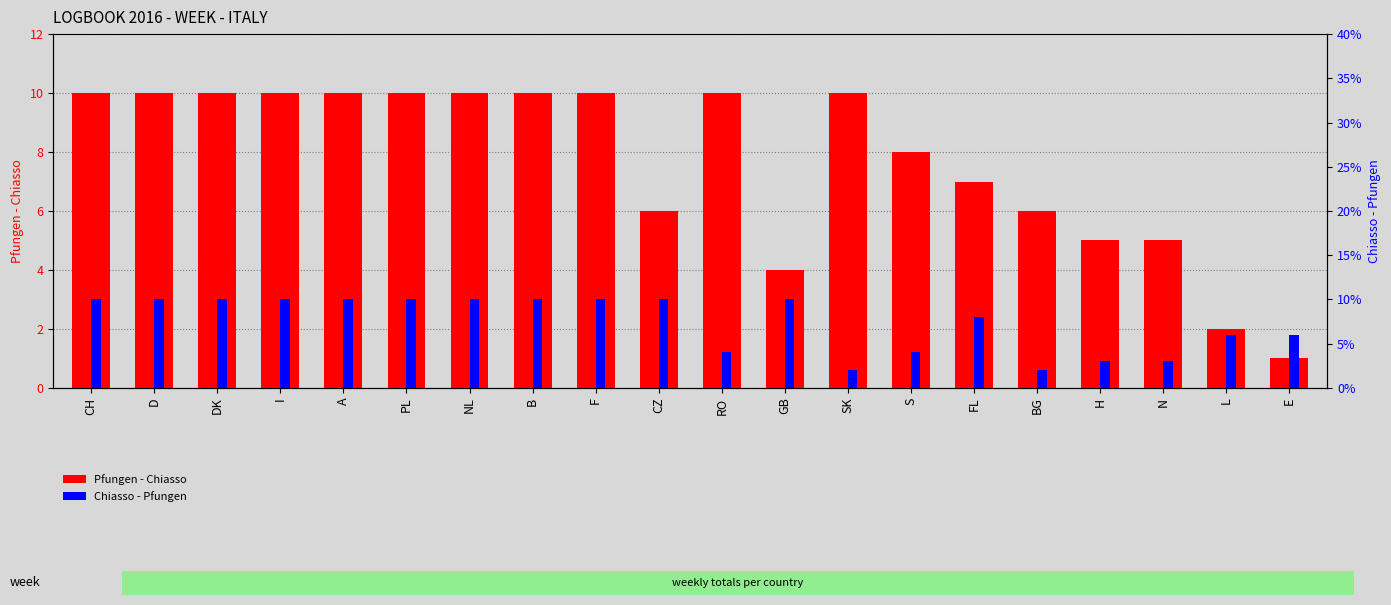

What is the greatest value displayed?

10